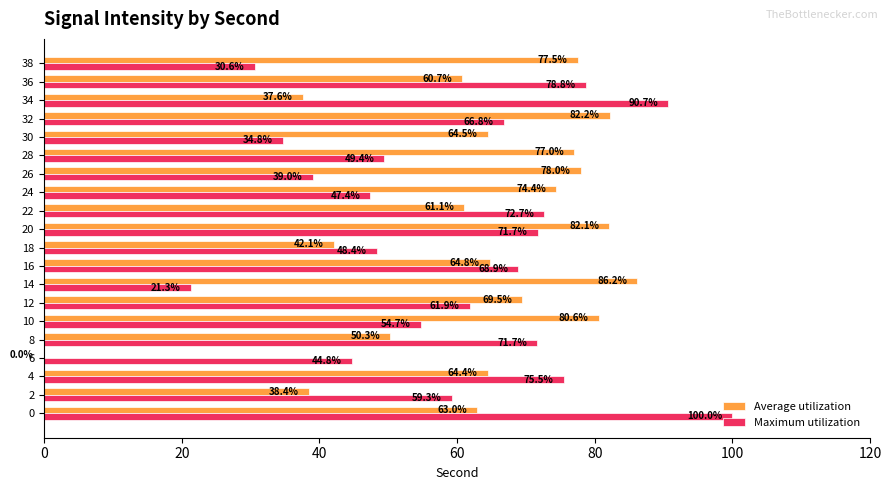

Which series changed the most between 8 and 18?

Maximum utilization